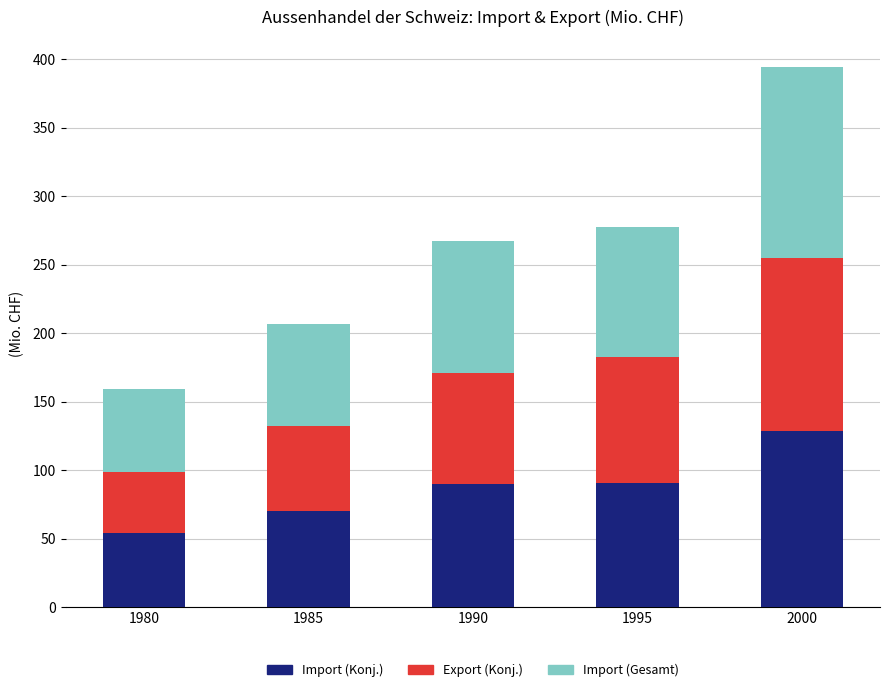

What is the total value across all series at 1985?

206.9